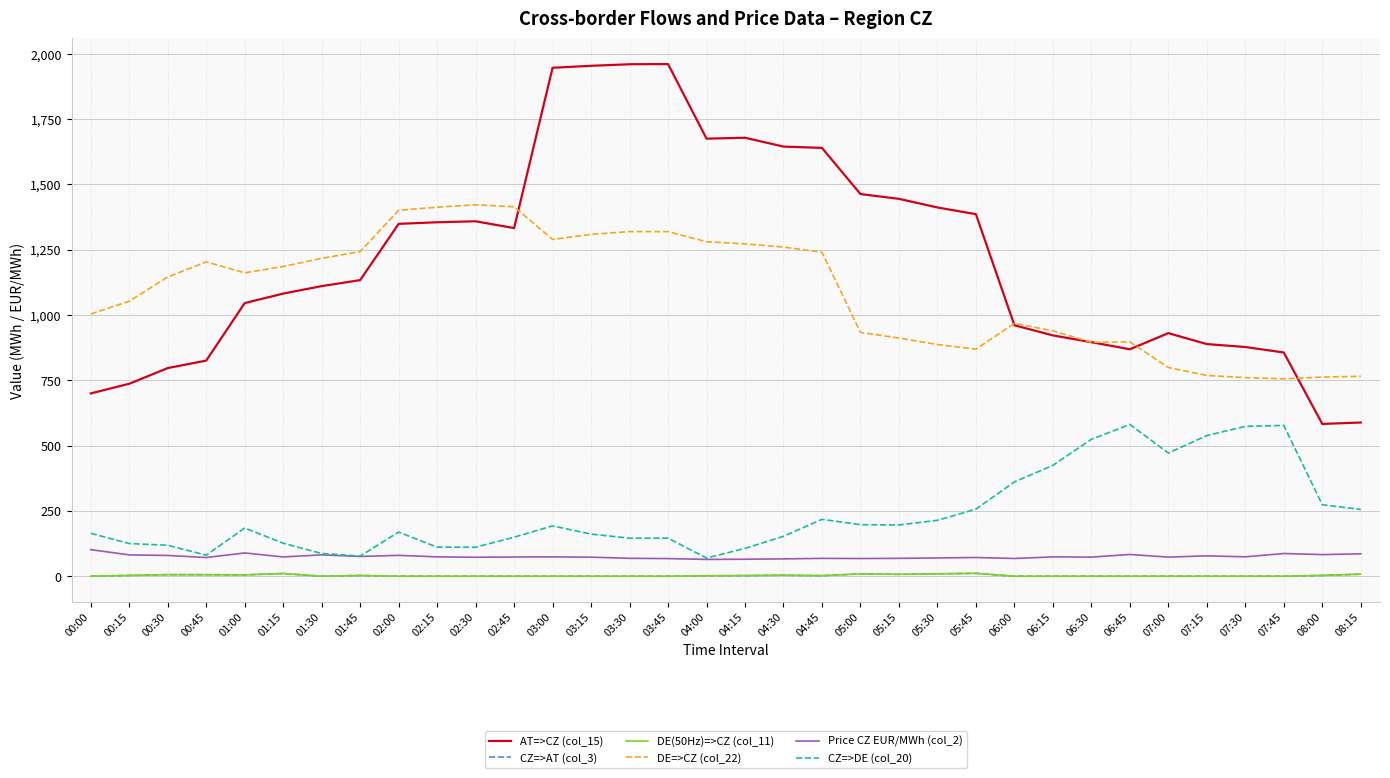

True or false: AT=>CZ (col_15) and DE(50Hz)=>CZ (col_11) intersect in this chart.

False